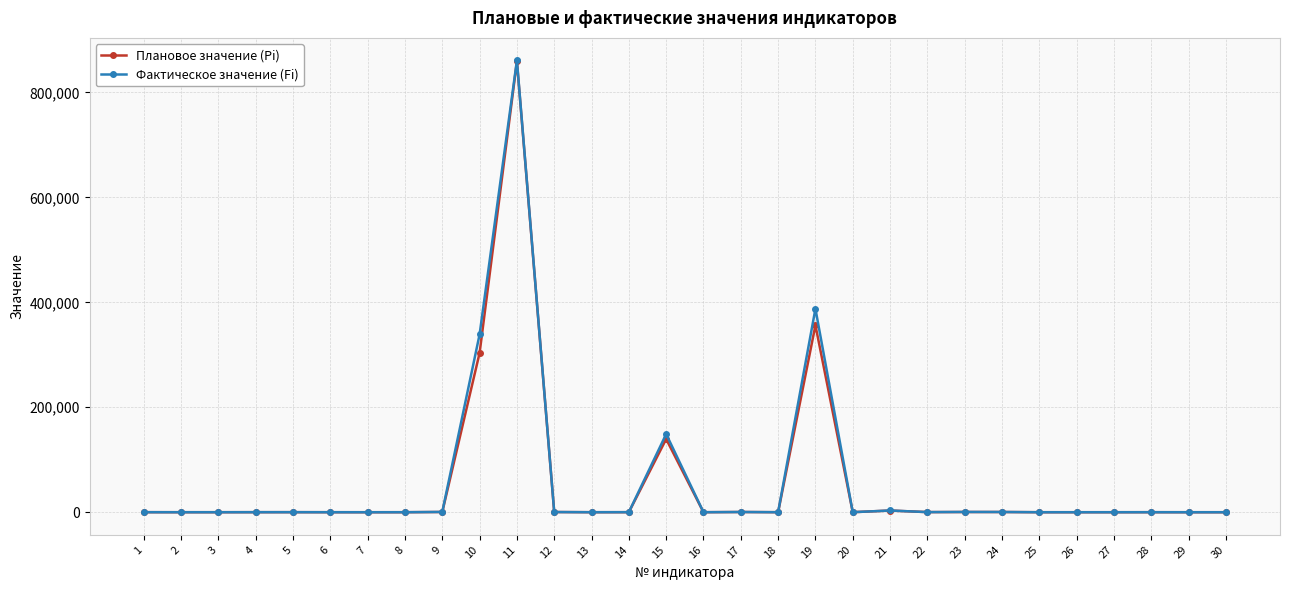

True or false: Плановое значение (Pi) has more than 2 points higher than both neighbors.

True